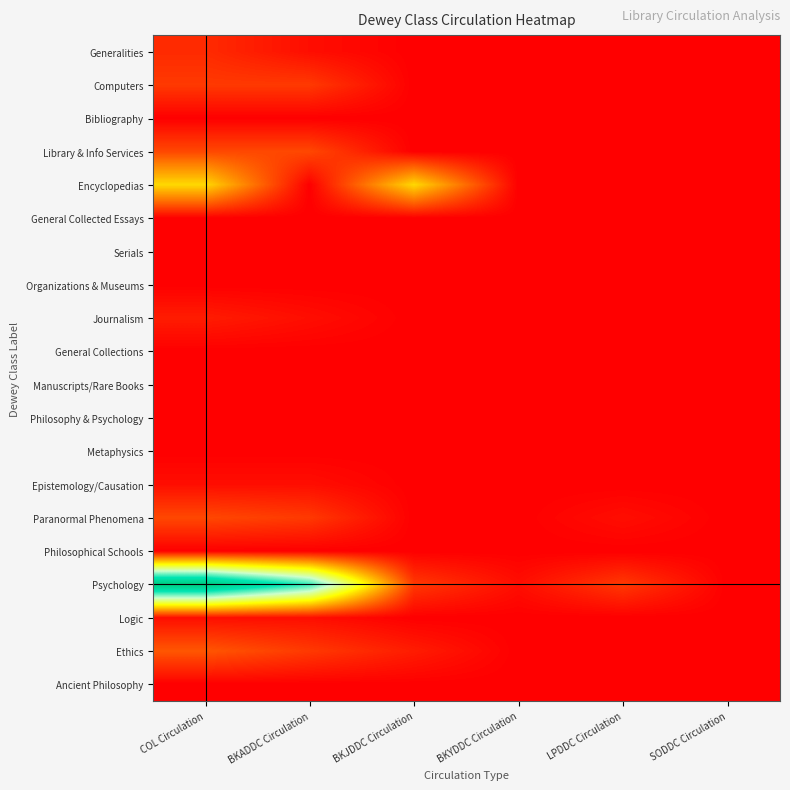

What is the total value across all series at COL Circulation?

86